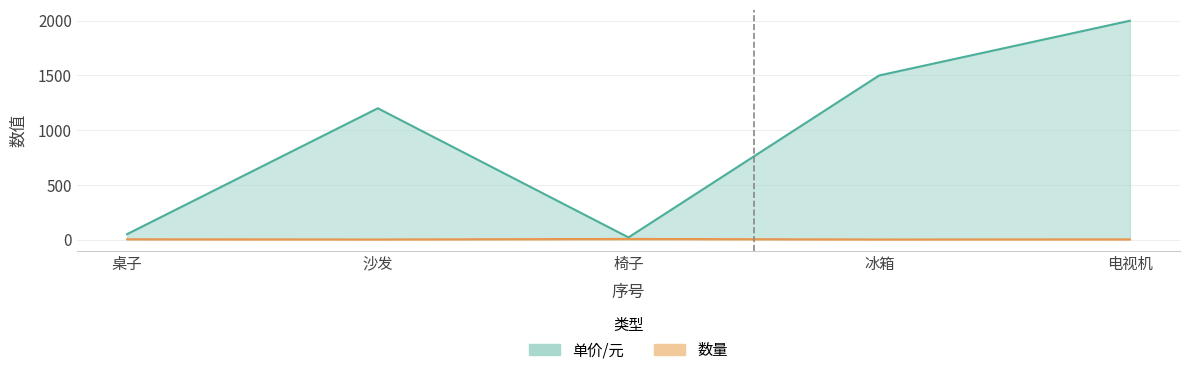

What are all the series names shown in the legend?

单价/元, 数量